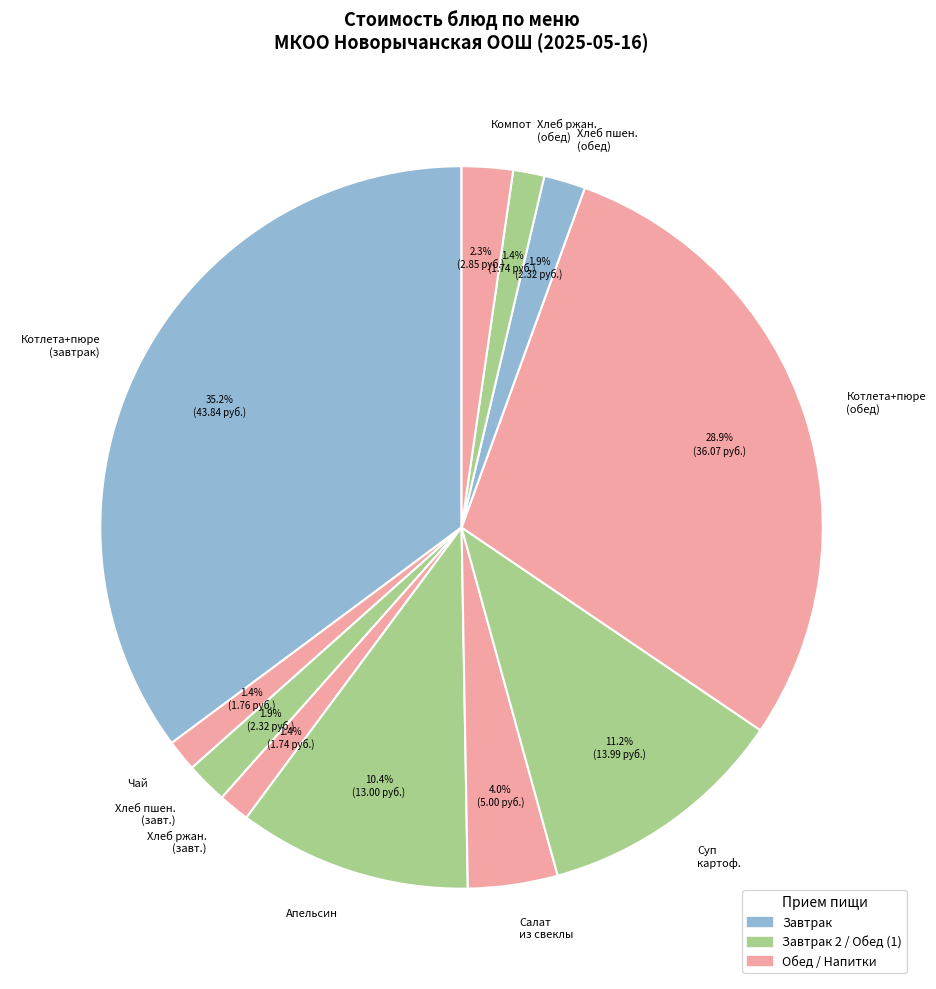

Do Чай and Котлета+пюре (обед) together represent more than half of the pie?

No